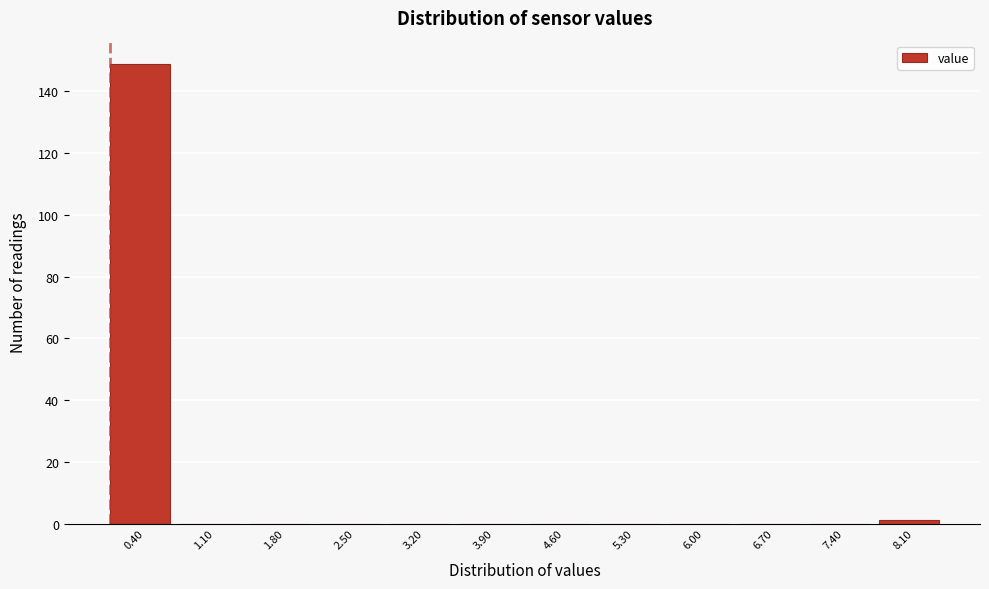

Reading left to right, list all the values displayed in this chart.

0.40=149	1.10=0	1.80=0	2.50=0	3.20=0	3.90=0	4.60=0	5.30=0	6.00=0	6.70=0	7.40=0	8.10=1